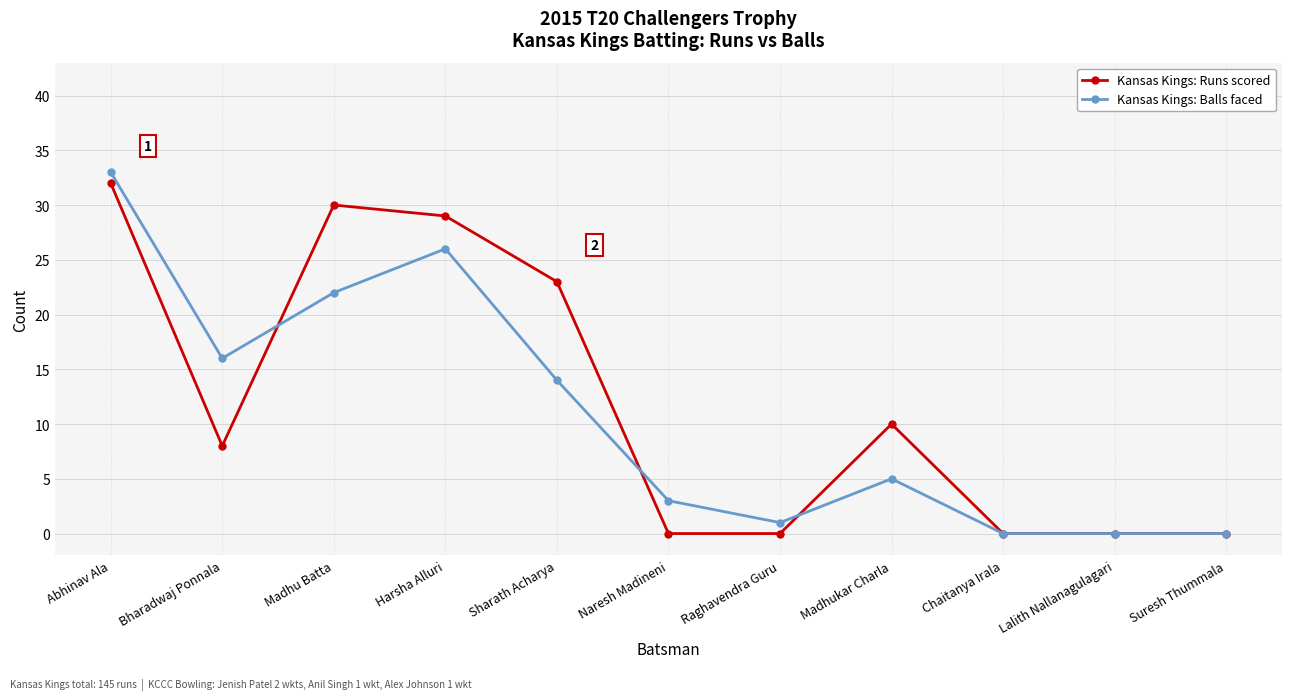

Does the chart display data point markers on the line(s)?

Yes